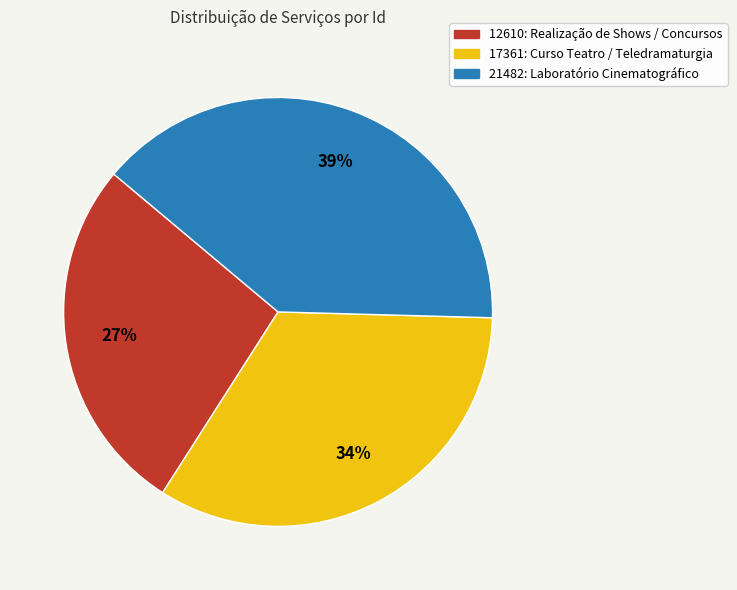

Does any single category account for the majority?

No